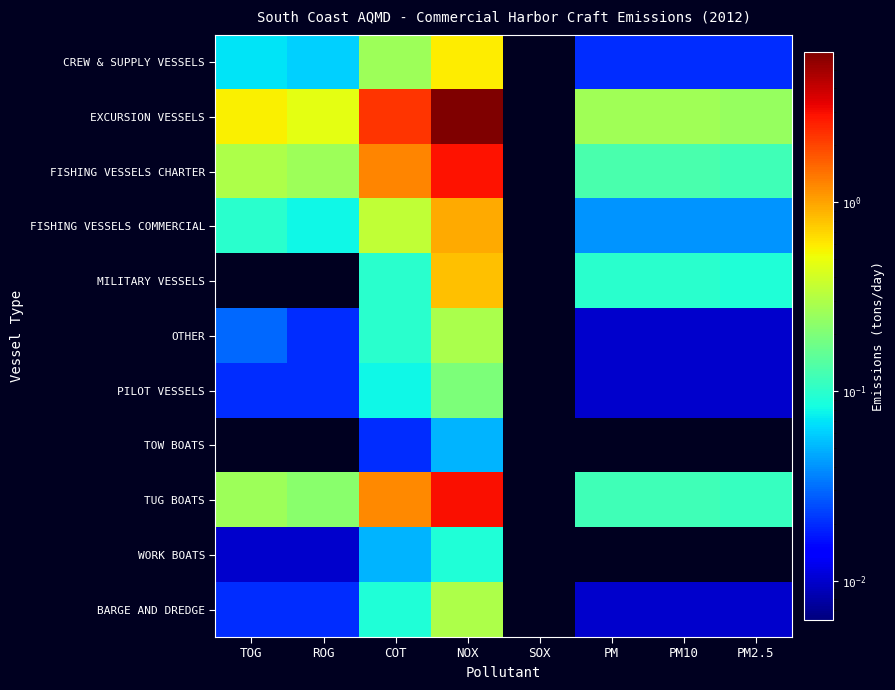

What is the difference between the highest and lowest values at COT?

2.2